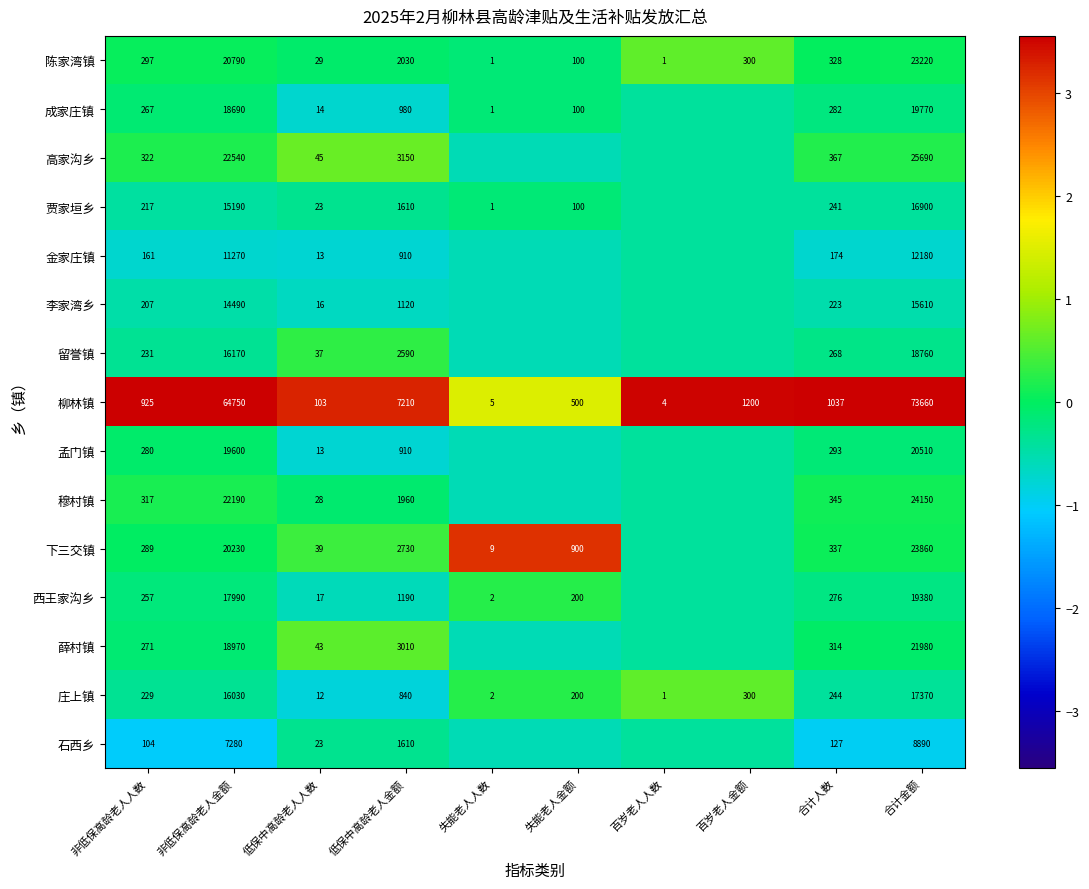

Rank the series at 非低保高龄老人人数 from highest to lowest value.

柳林镇, 高家沟乡, 穆村镇, 陈家湾镇, 下三交镇, 孟门镇, 薛村镇, 成家庄镇, 西王家沟乡, 留誉镇, 庄上镇, 贾家垣乡, 李家湾乡, 金家庄镇, 石西乡